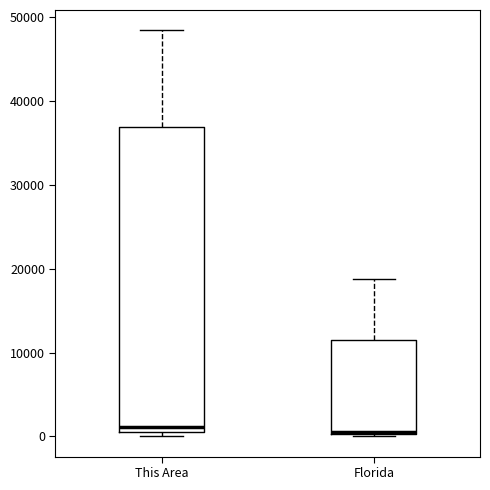

Reading left to right, transcribe this box plot: for each box, give where its median line is, the range the box spans, and where its two whiskers end, as read against the y-axis. The values are not printed on the chart, so give them approximately, as read against the axis.

This Area: median 1000, box 0 to 37000, whiskers 0 (just below the box's lower edge) to 48000
Florida: median 1000, box 0 to 12000, whiskers 0 (just below the box's lower edge) to 19000